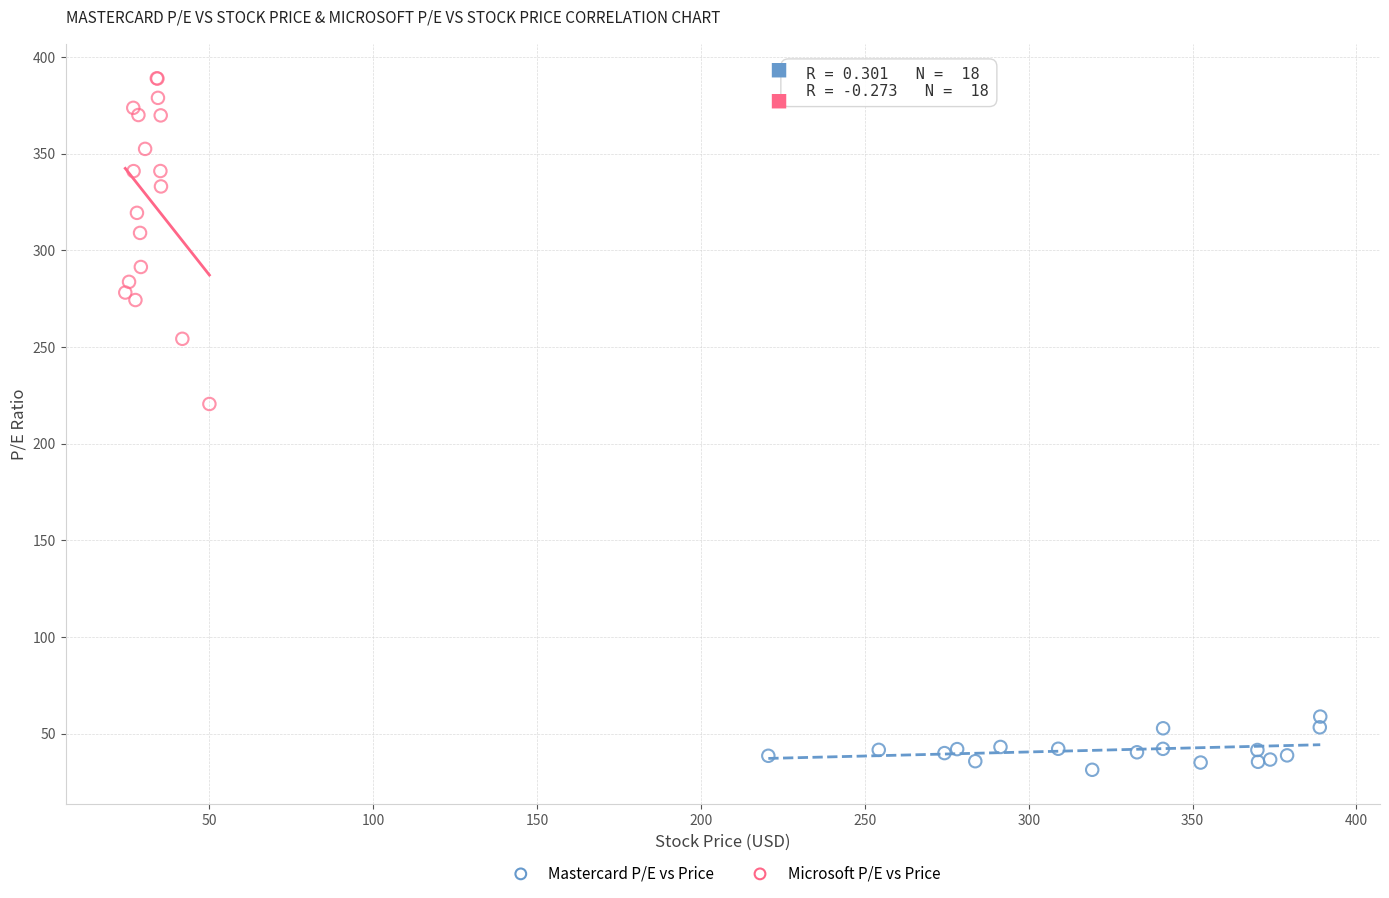

Which series contains the lowest Y value?

Mastercard P/E vs Price